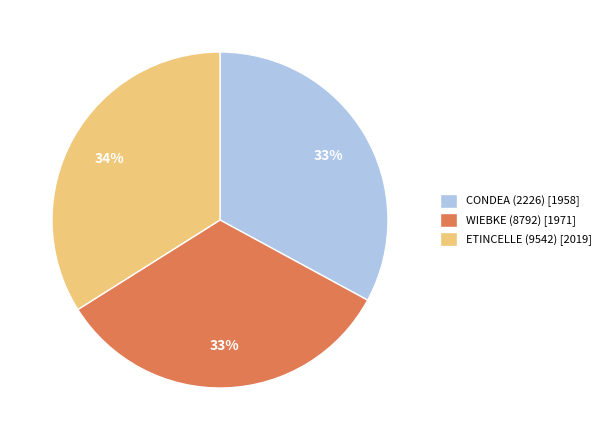

Is there a majority slice in this chart?

No